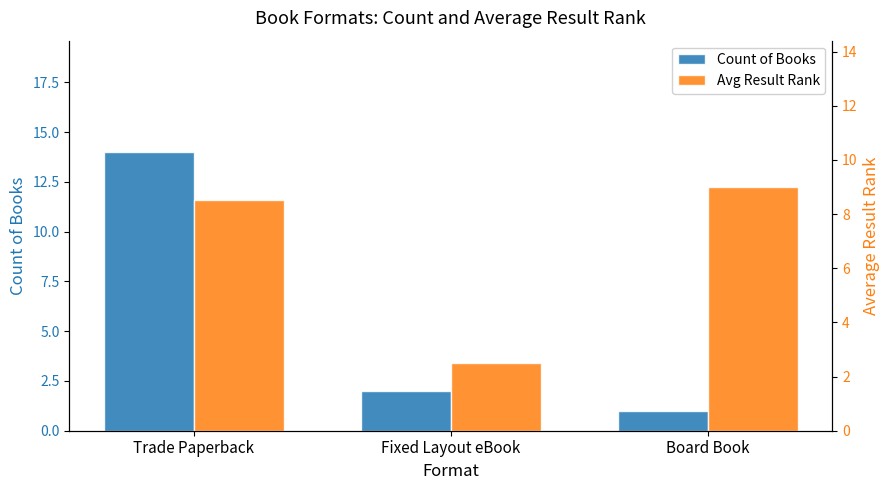

What is the difference between the Count of Books values at Trade Paperback and Board Book?

13.0